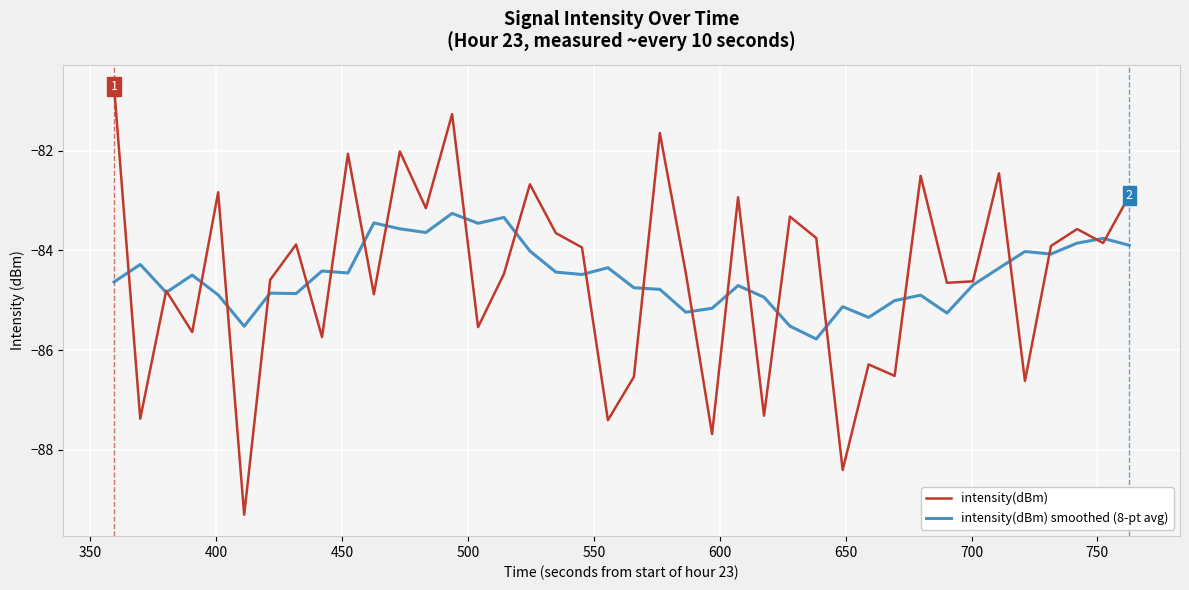

What is the maximum value for intensity(dBm) smoothed (8-pt avg)?

-83.3